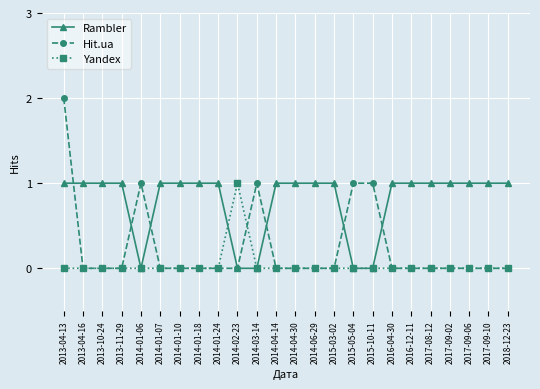

How many series are shown in this chart?

3